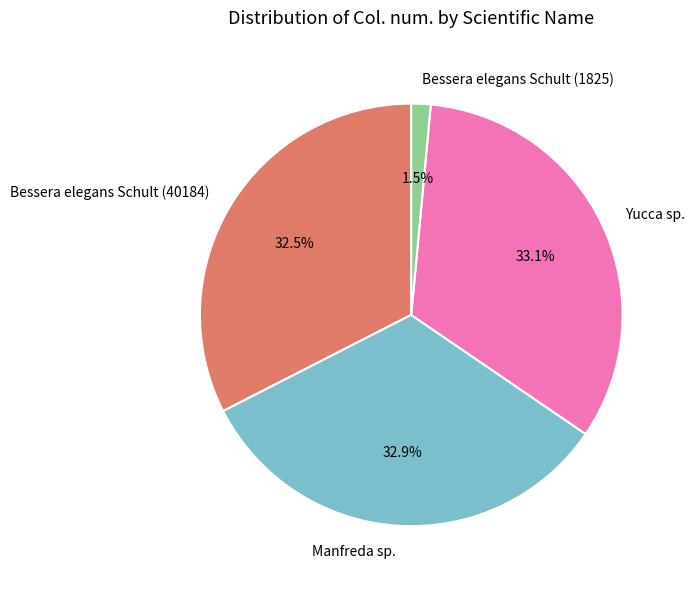

Approximately how many times larger is the value at Bessera elegans Schult (40184) compared to Yucca sp.?

1.0